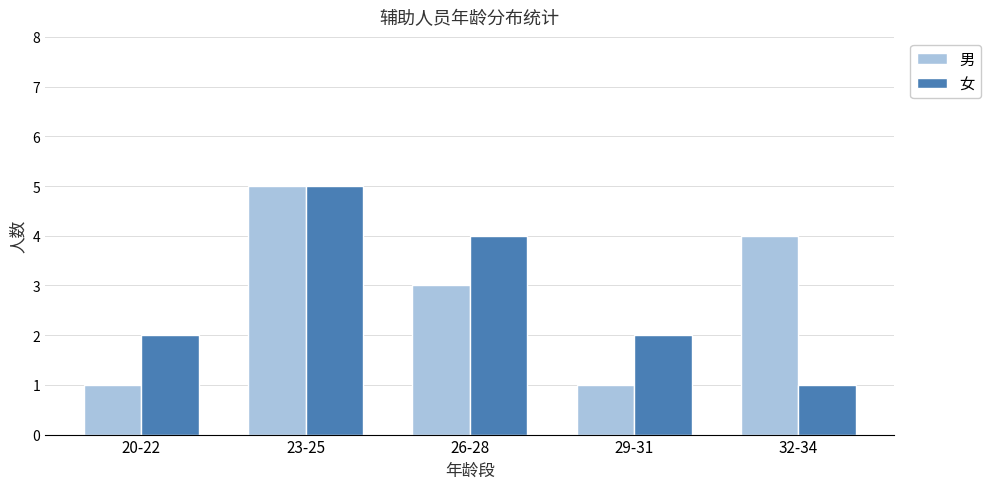

Reading left to right, extract all data points from this chart.

男: 1	5	3	1	4
女: 2	5	4	2	1